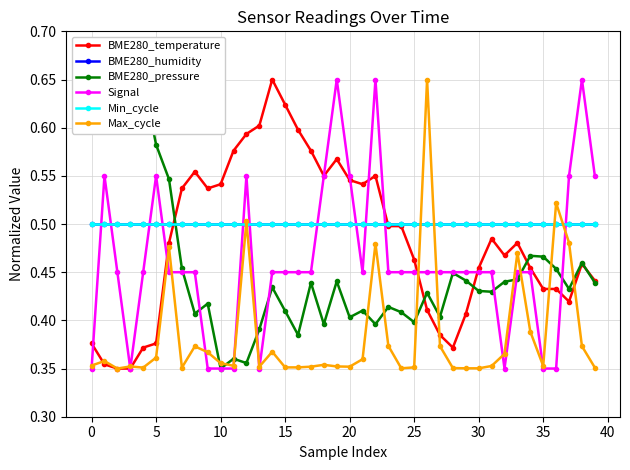

What is the label of the 7th point from the right?

33